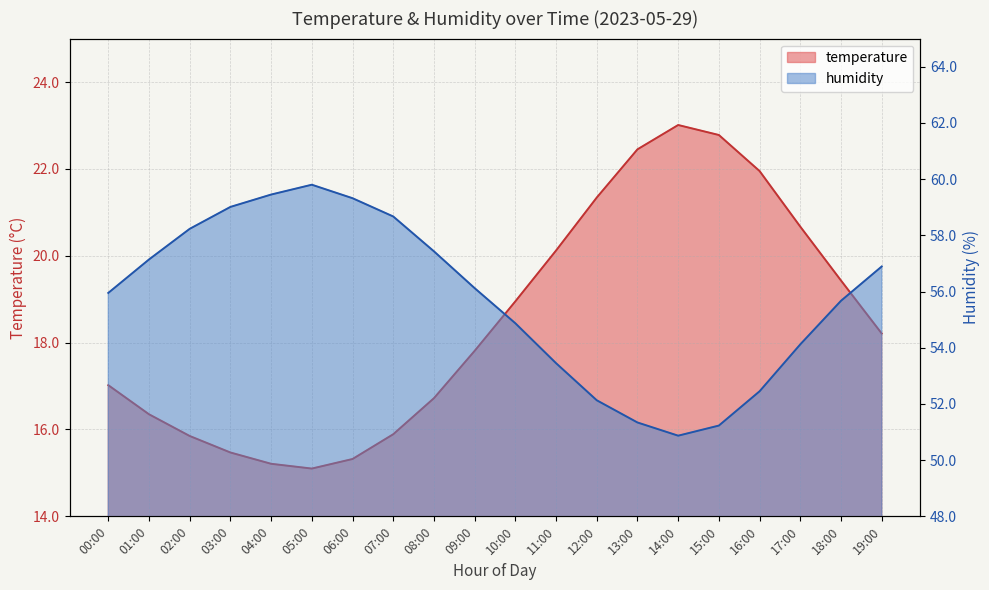

Is it true that temperature equals 32.8 at 15:00?

False